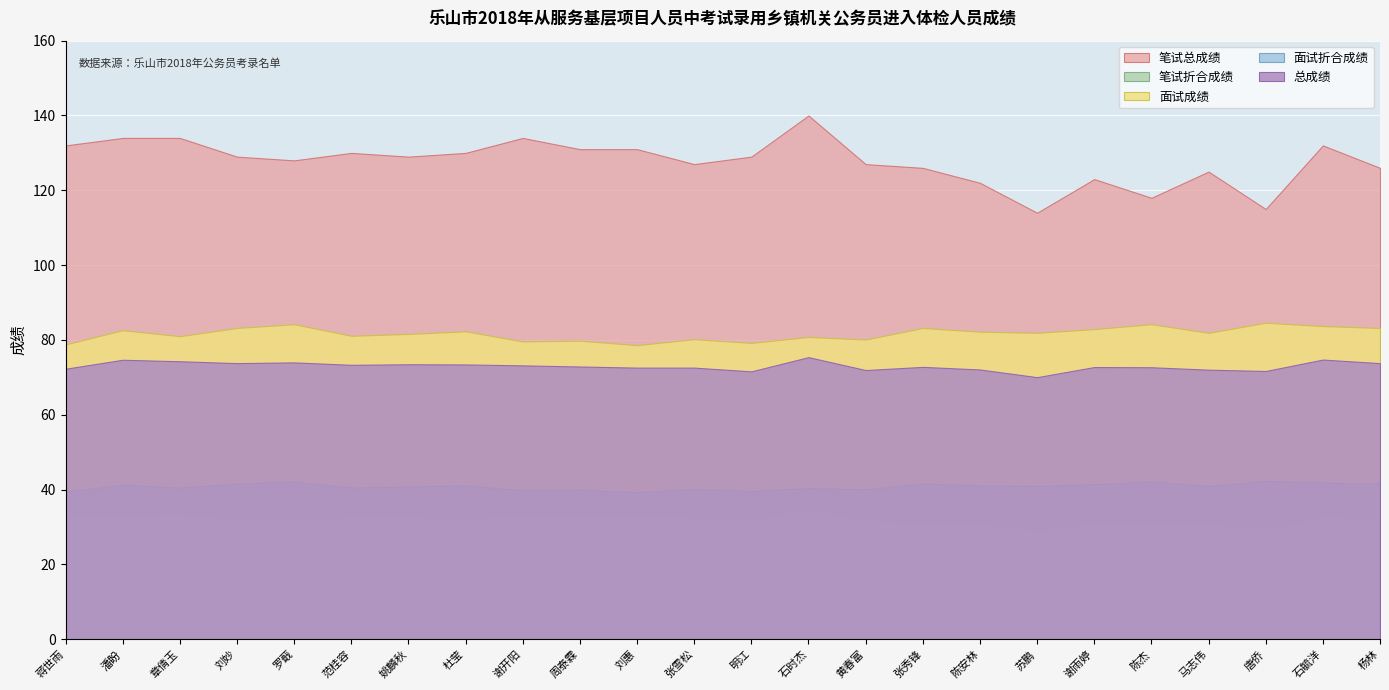

List the series in order of their peak value, highest first.

笔试总成绩, 面试成绩, 总成绩, 面试折合成绩, 笔试折合成绩